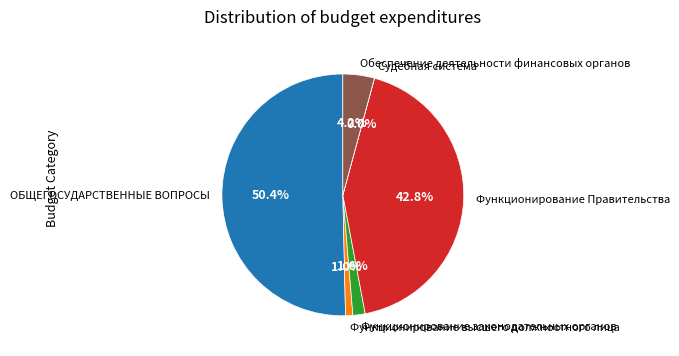

To the nearest percent, what is the average slice percentage?

17%